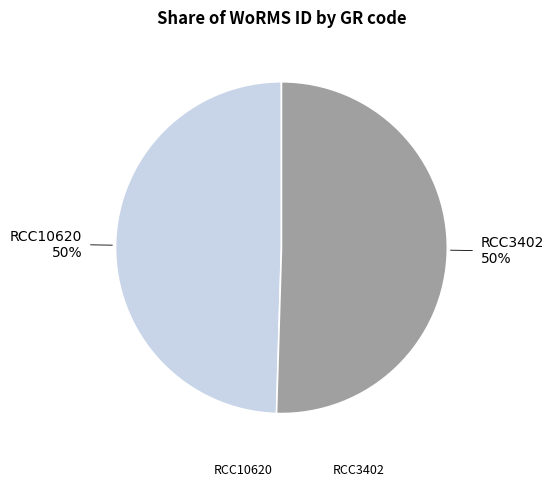

Is the sum of RCC10620 and RCC3402 greater than half?

Yes